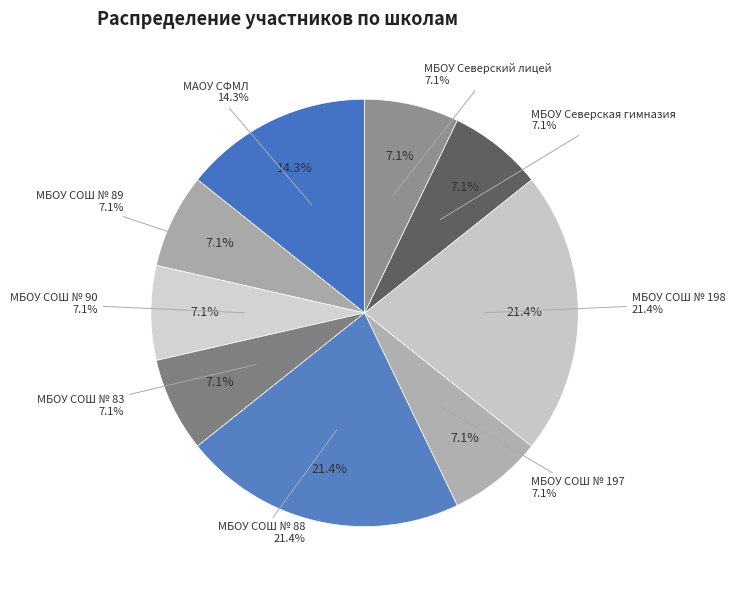

Approximately how many times larger is the value at МБОУ СОШ № 89 compared to МБОУ Северская гимназия?

1.0